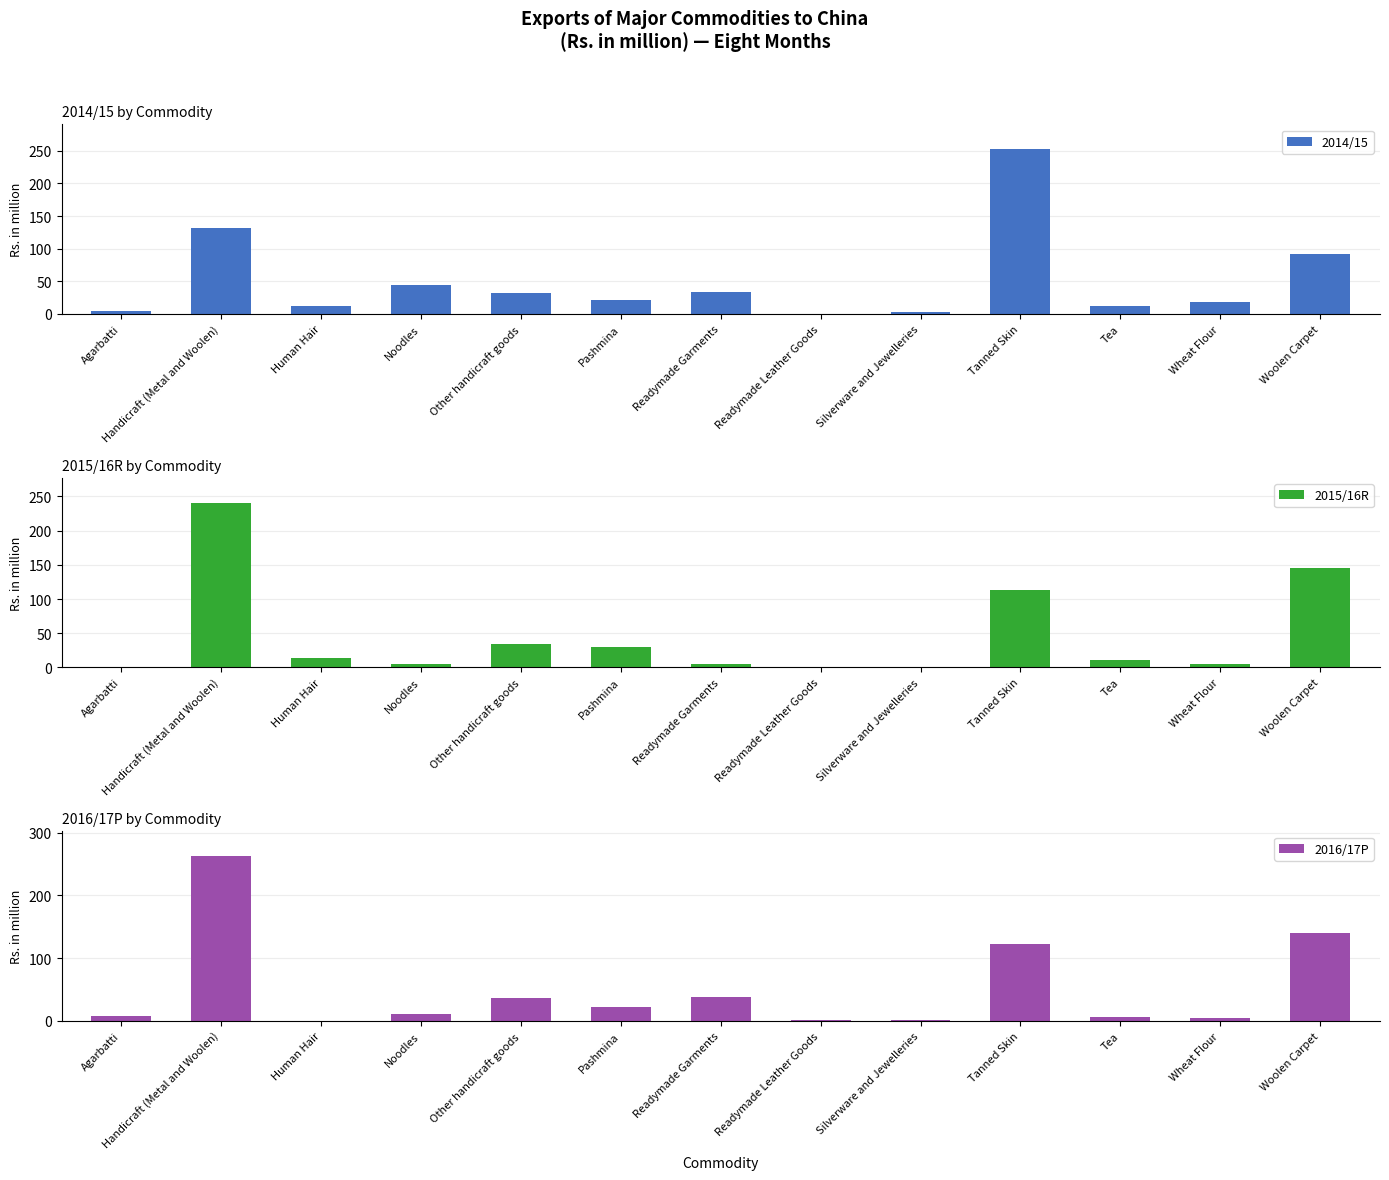

What is the value of the 2014/15 bar at the 9th from the left?

3.8